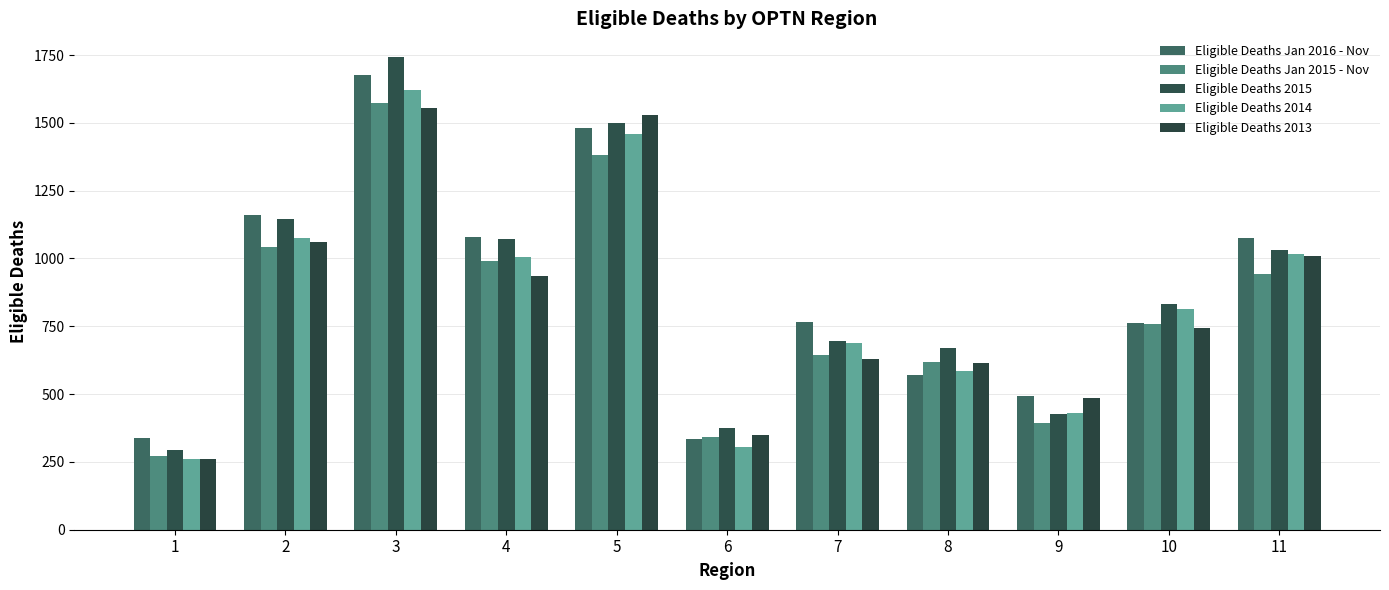

Is the value of Eligible Deaths Jan 2015 - Nov at 10 greater than the value of Eligible Deaths Jan 2016 - Nov at 1?

Yes